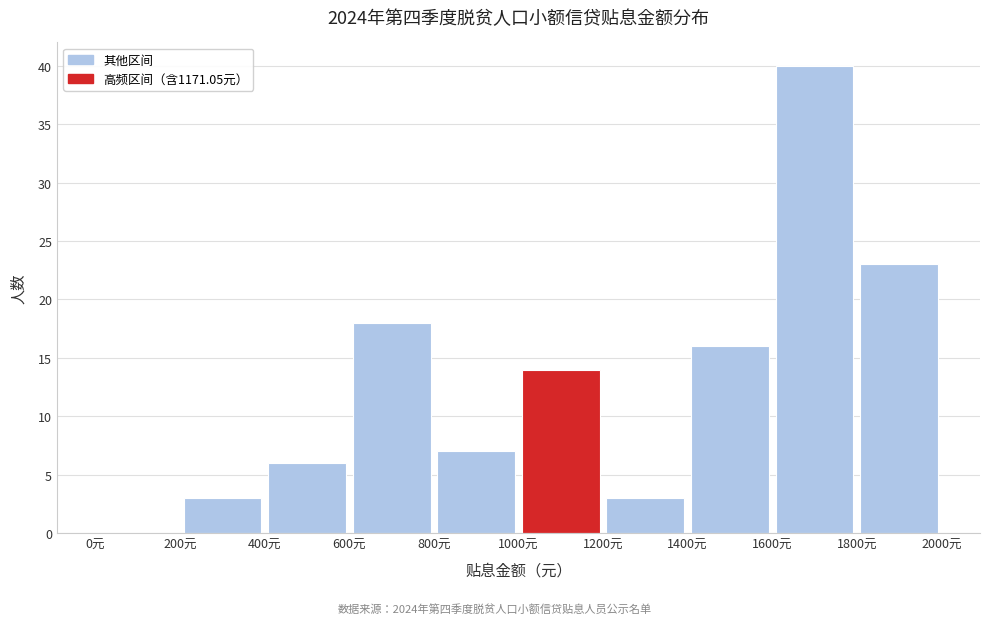

Reading left to right, transcribe this chart: for each bar, give the range it covers on the x-axis and its height. The values are not printed on the chart, so give them approximately, as read against the axis.

0 to 200: 0
200 to 400: 3
400 to 600: 6
600 to 800: 18
800 to 1000: 7
1000 to 1200: 14
1200 to 1400: 3
1400 to 1600: 16
1600 to 1800: 40
1800 to 2000: 23